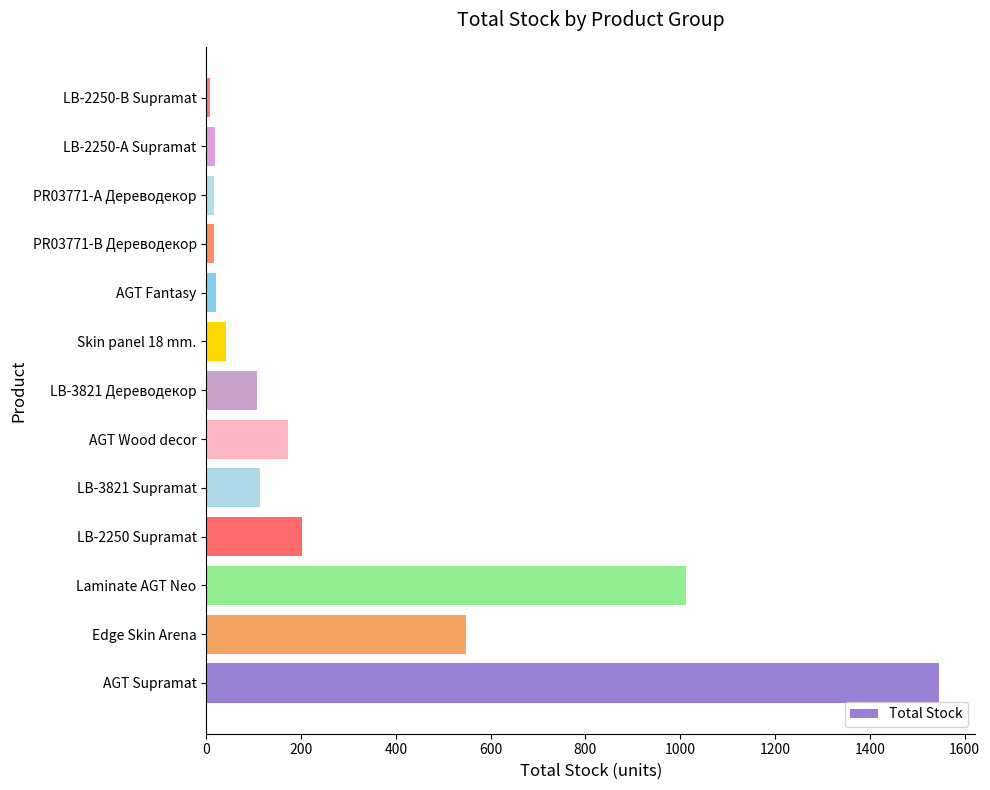

What is the average value?

294